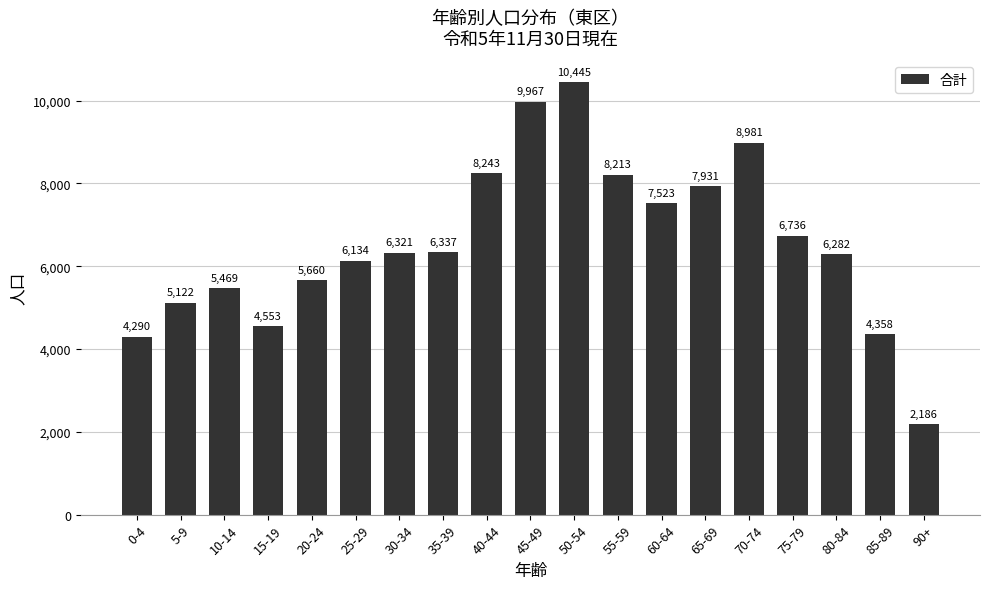

What is the difference between the maximum and minimum values?

8259